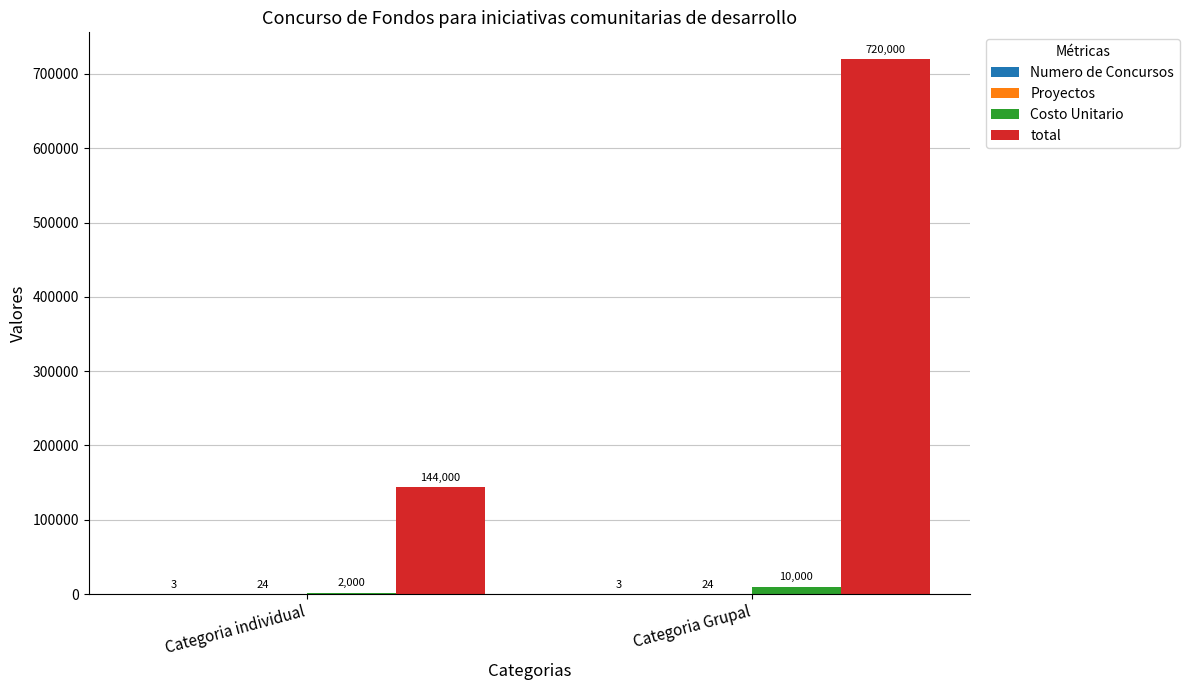

The value of total at Categoria Grupal is 374032. True or false?

False